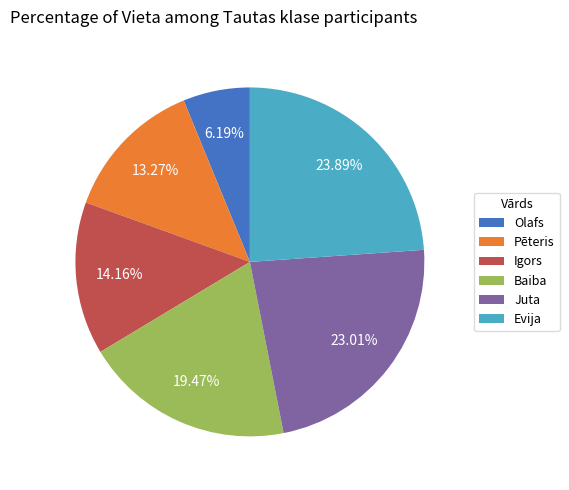

The Olafs slice represents 18% of the pie. True or false?

False